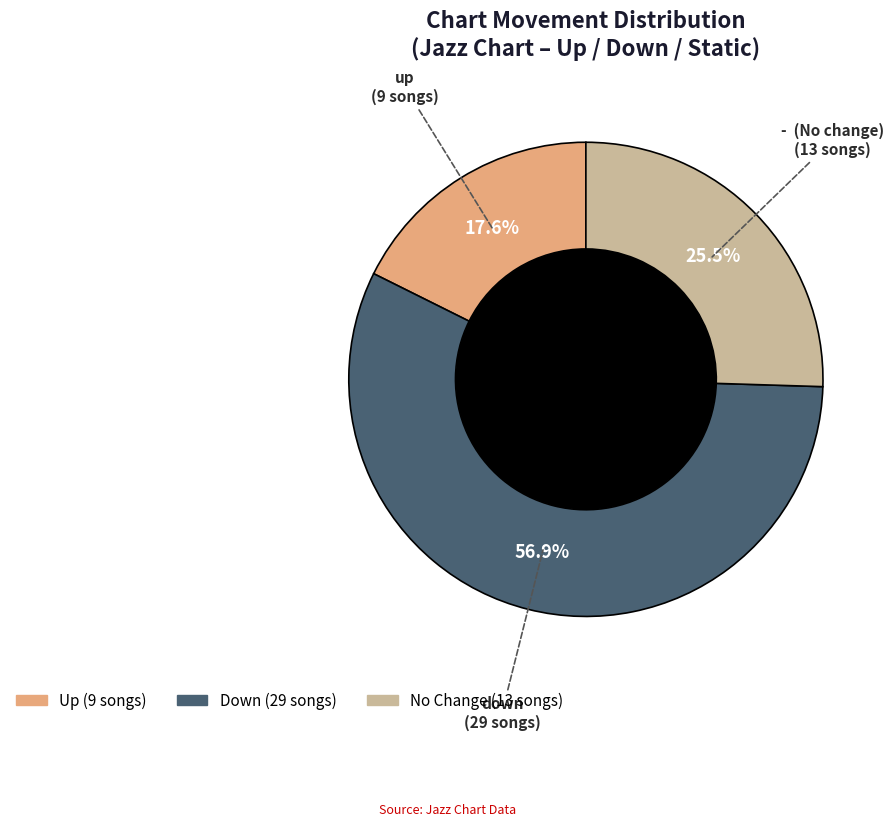

How many segments does this pie chart have?

3